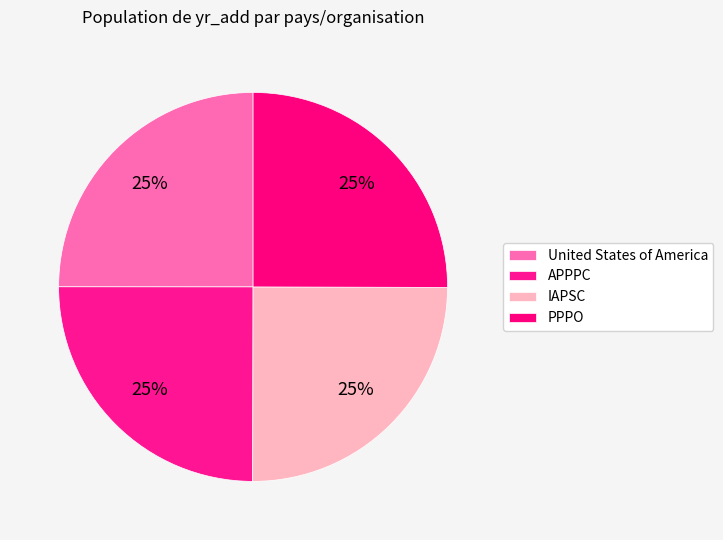

To the nearest percent, what percentage of the pie is United States of America?

25%